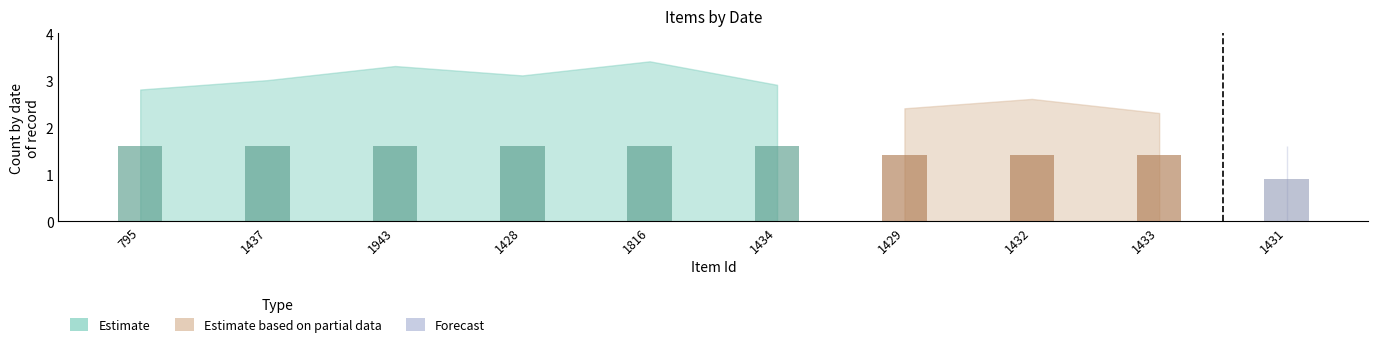

Between 1428 and 1433, which series saw the biggest shift?

Estimate